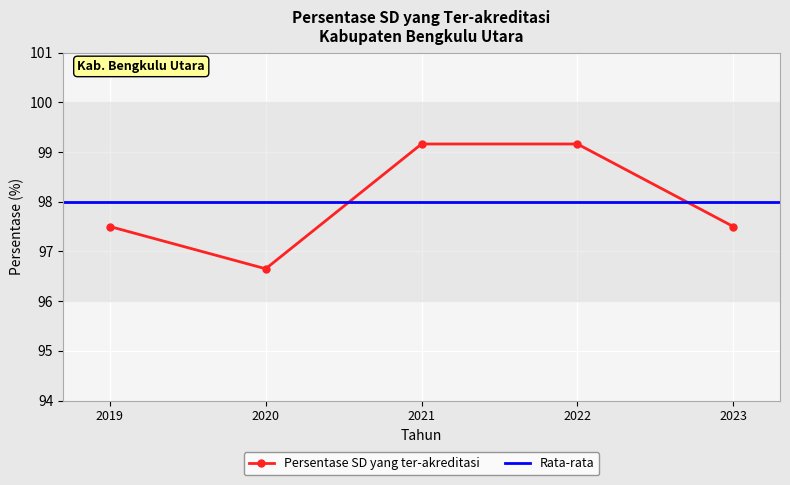

The Persentase SD yang ter-akreditasi series shows 99.2 at 2021. True or false?

True